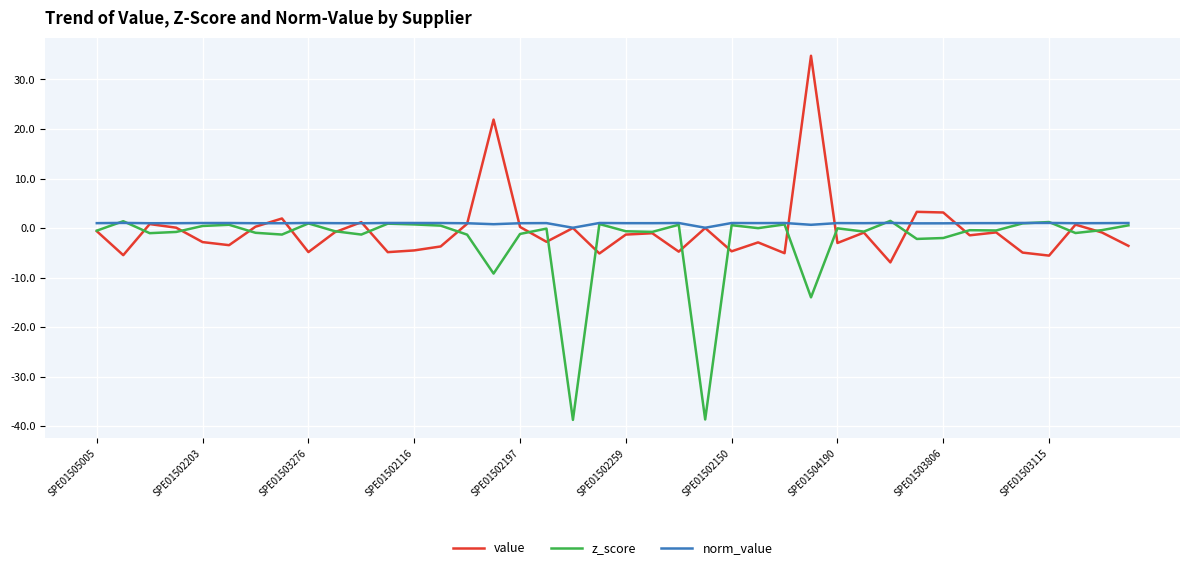

What is the maximum value shown in the chart?

34.8